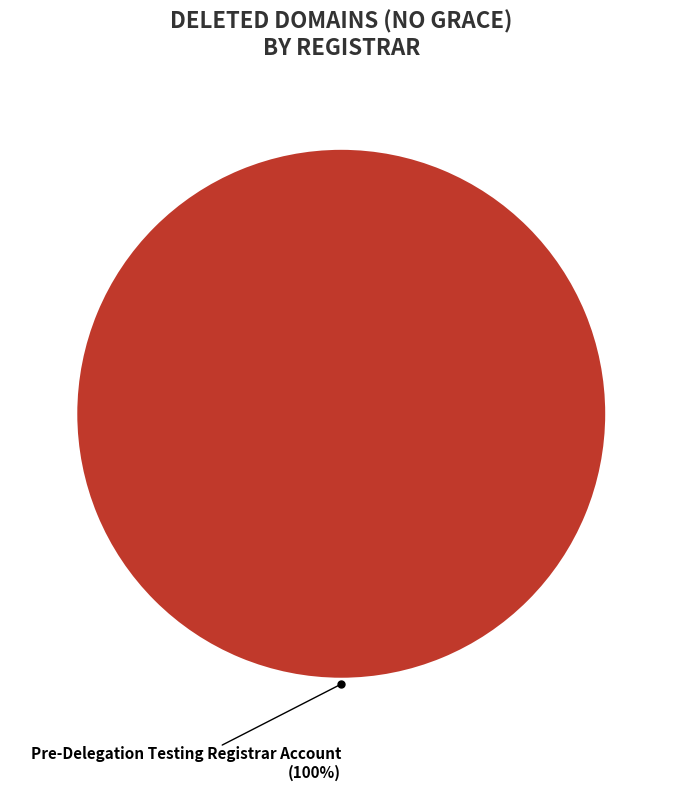

Is there a majority slice in this chart?

Yes